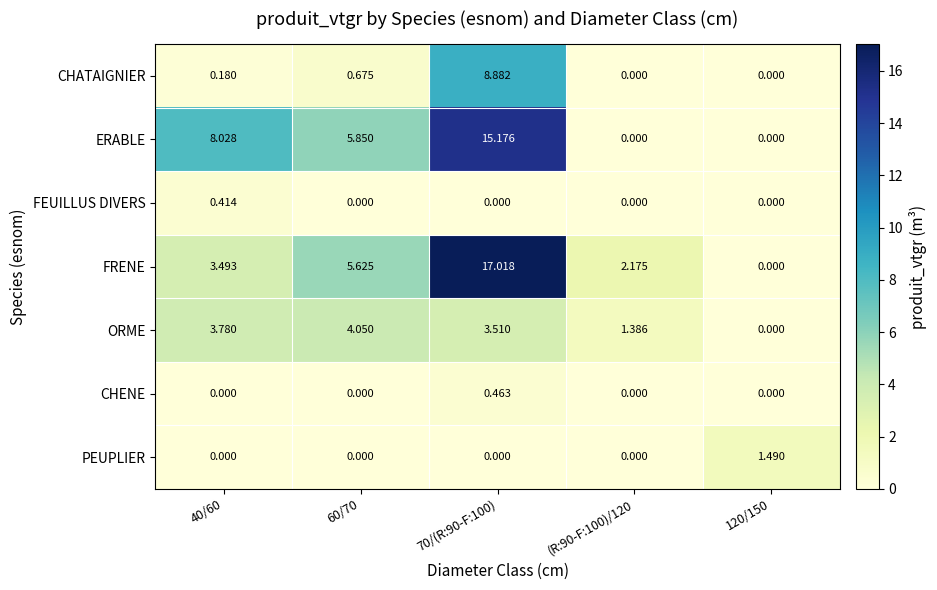

At how many categories does at least one series exceed 0?

5